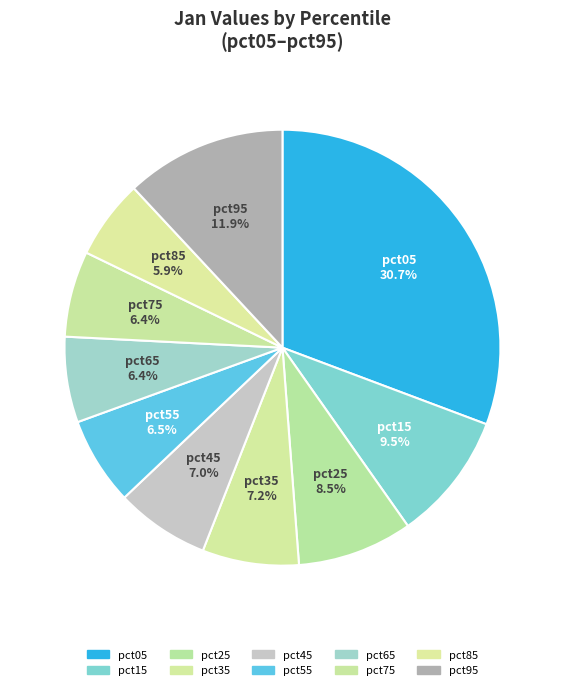

Is it true that pct05 is 39% of the pie?

False